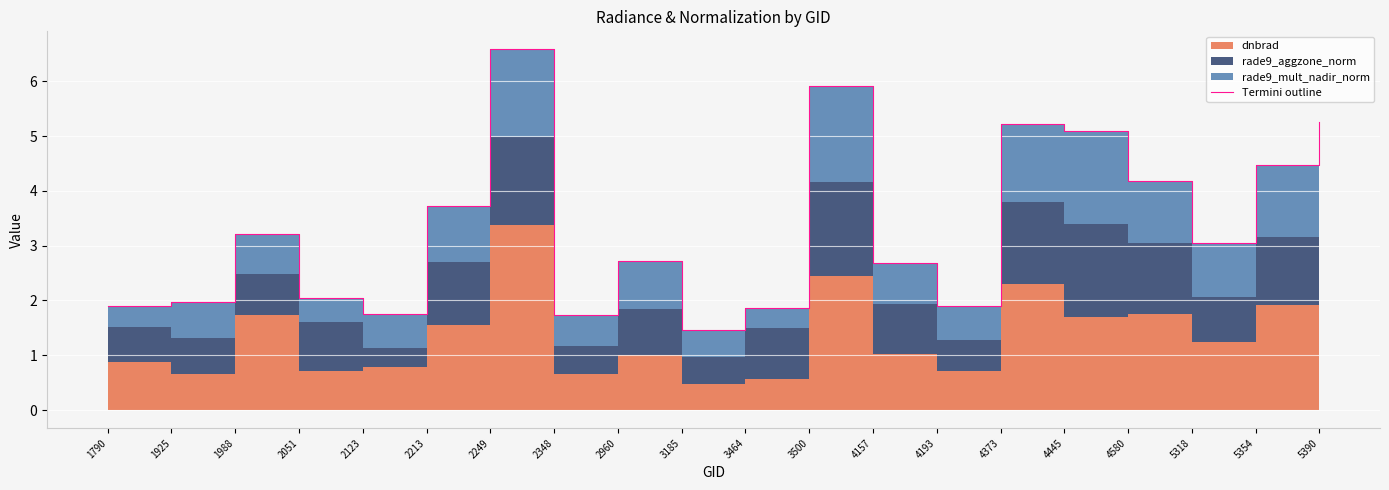

The chart shows a value of 1.9 at 4193. True or false?

True